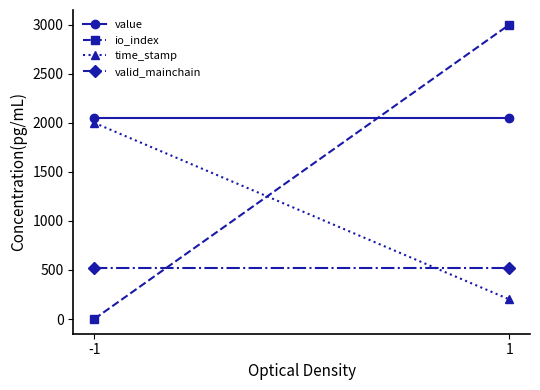

List the labels in order of io_index value, smallest first.

-1, 1